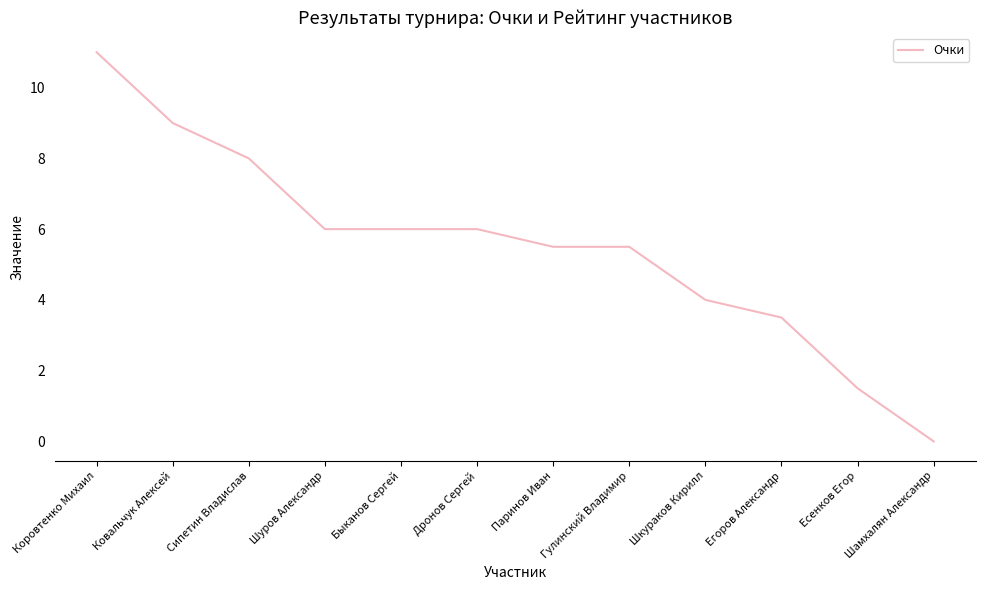

At which label does the data first exceed 6?

Коровтенко Михаил